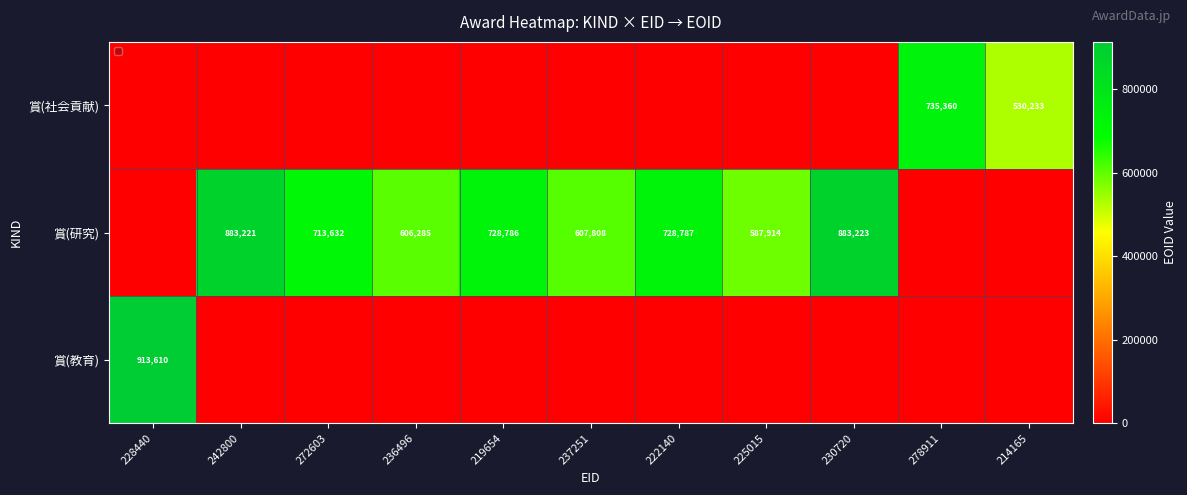

What is the difference between the maximum and minimum values?

735360